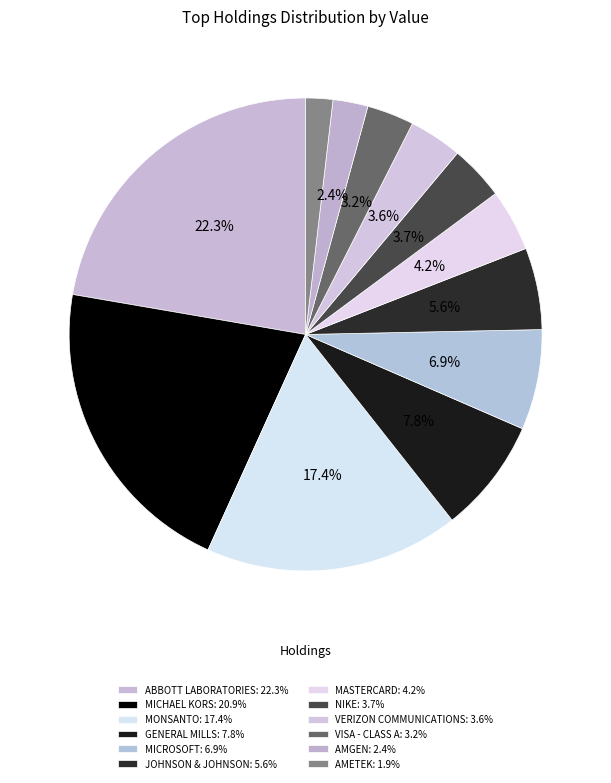

To the nearest percent, what is the average slice percentage?

8%